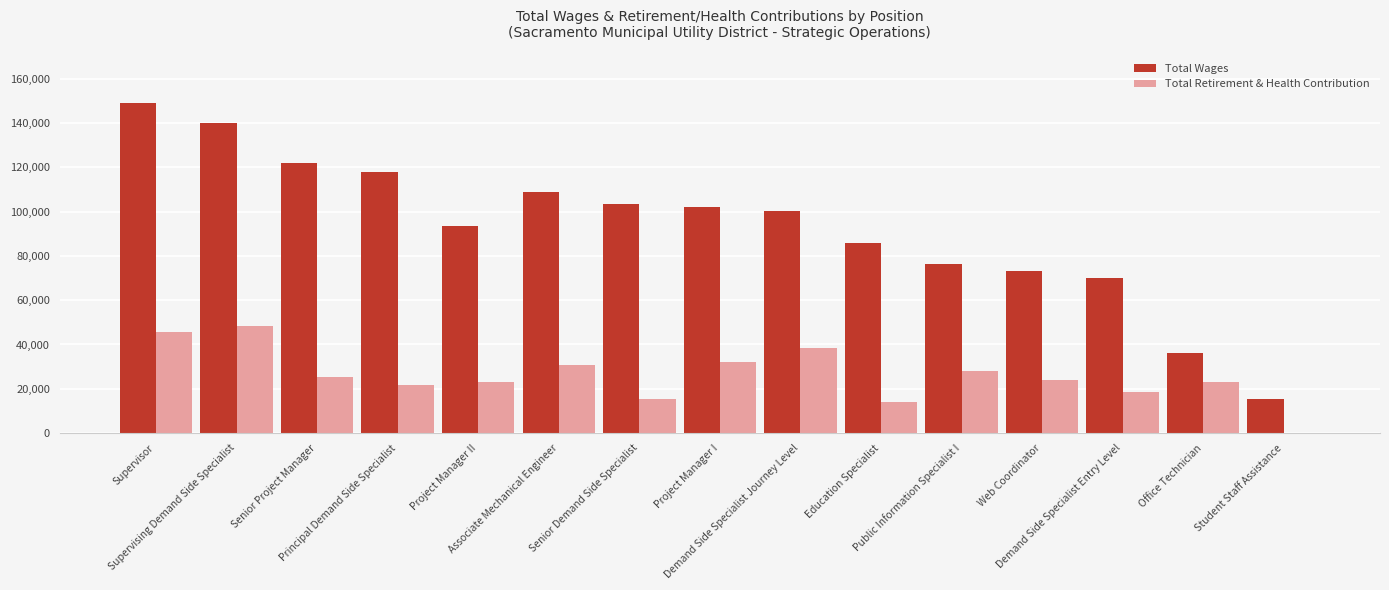

Which series changed the most between Public Information Specialist I and Office Technician?

Total Wages